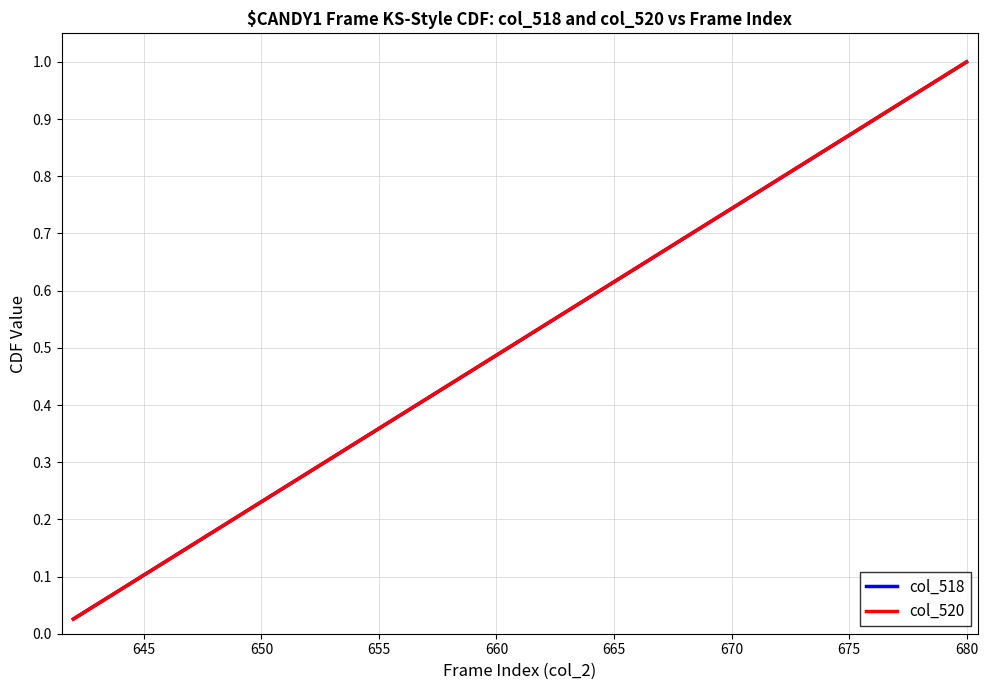

Which series has the widest spread of values?

col_520